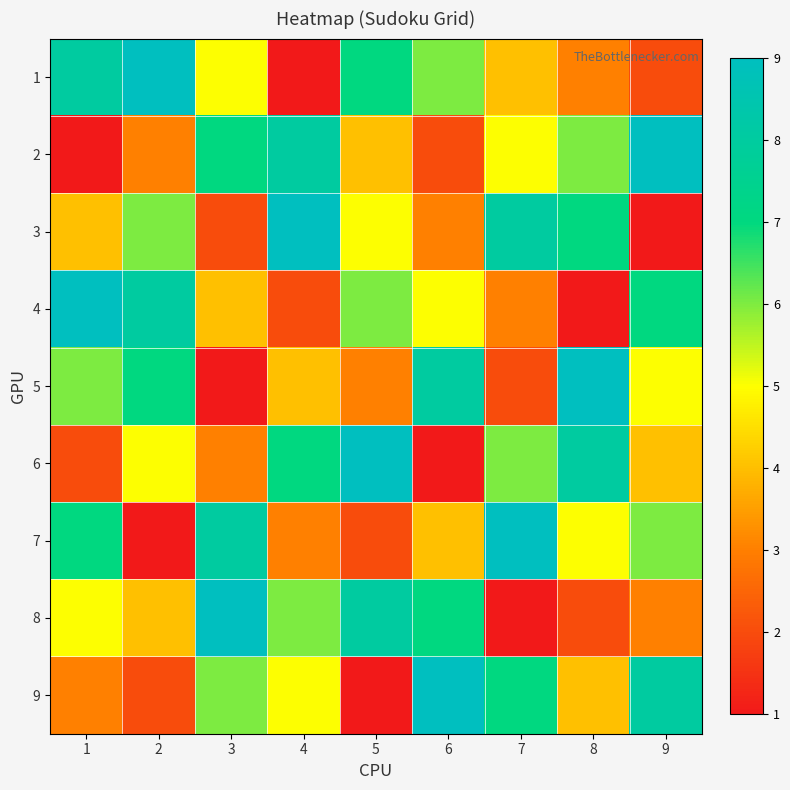

Rank the series by their maximum value, from lowest to highest.

1, 2, 3, 4, 5, 6, 7, 8, 9